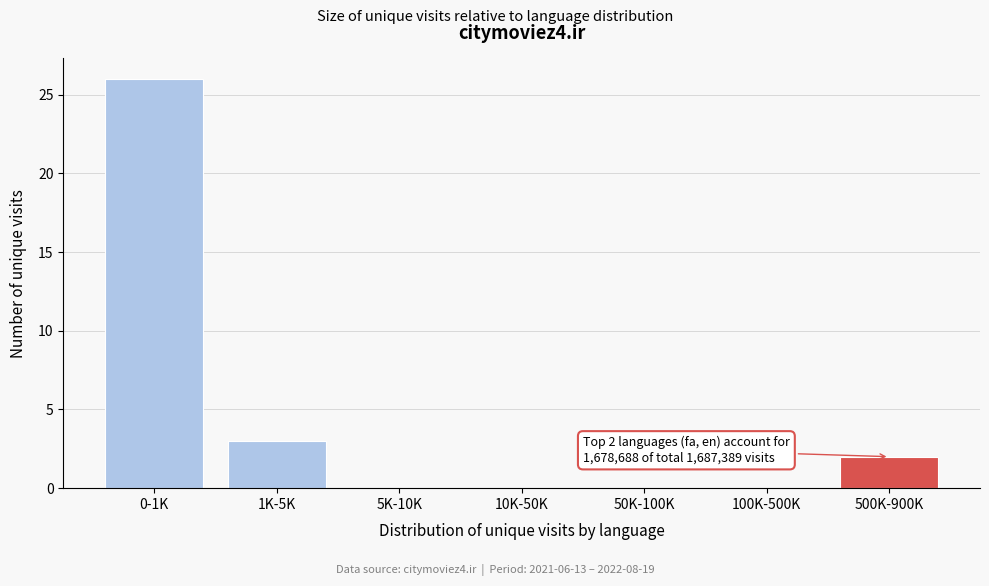

Reading left to right, what are all the values shown in this chart?

0-1K=26	1K-5K=3	5K-10K=0	10K-50K=0	50K-100K=0	100K-500K=0	500K-900K=2